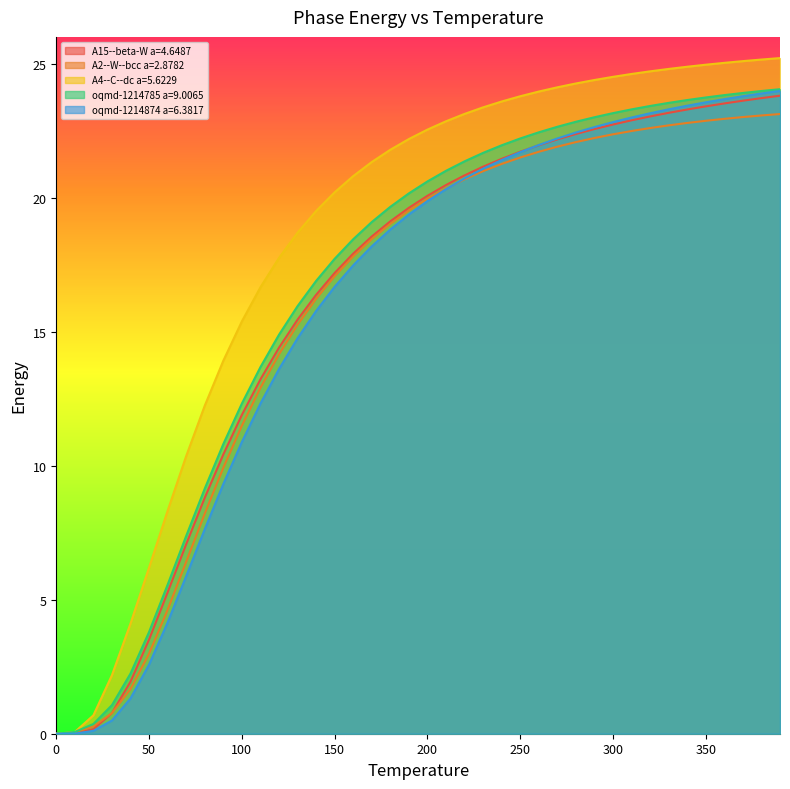

True or false: oqmd-1214785 a=9.0065 has more than 0 points higher than both neighbors.

False